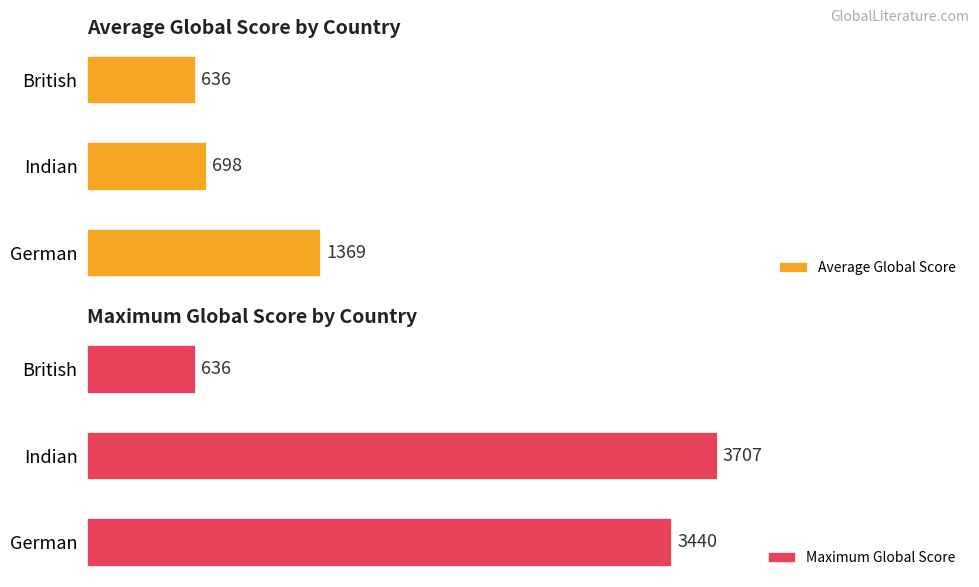

What is the difference between the maximum and minimum values in the Maximum Global Score series?

3071